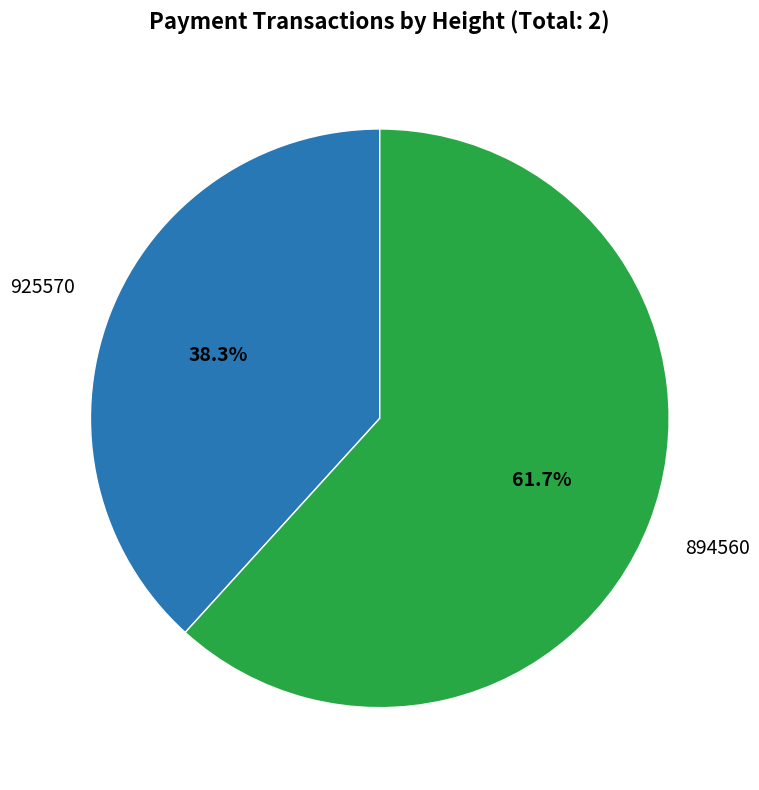

Which category has the smallest portion of the pie?

925570